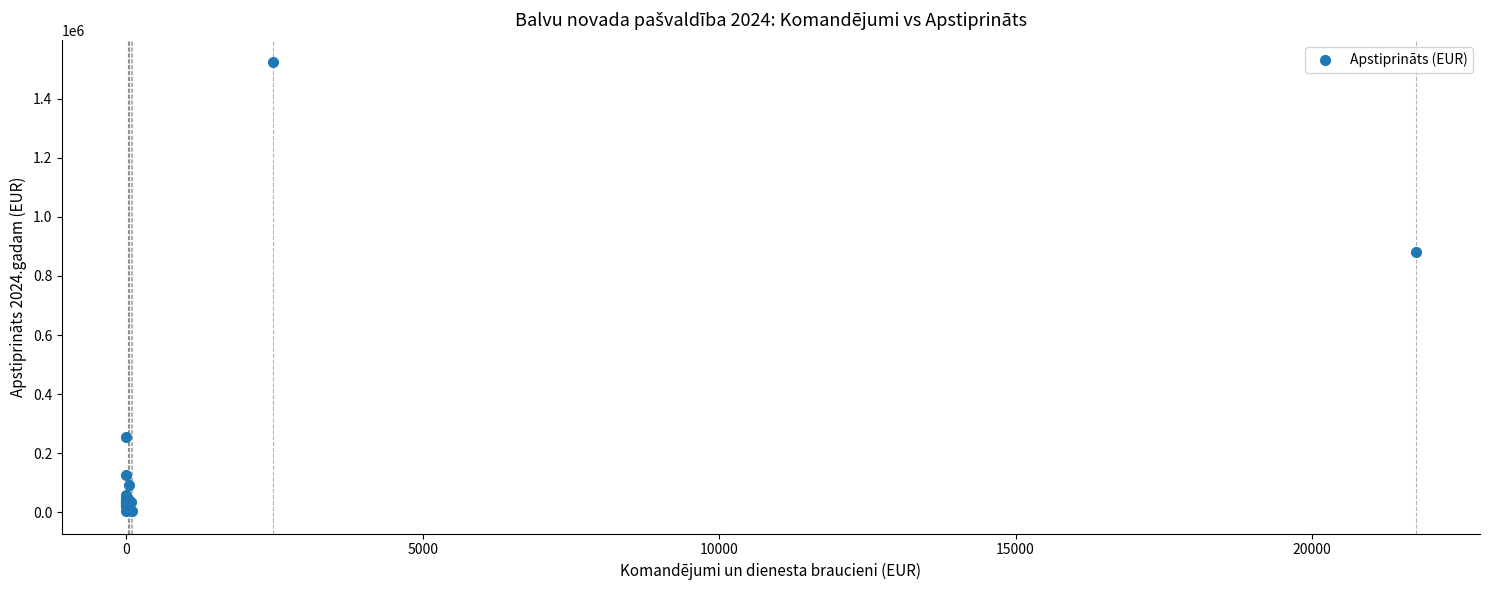

What Y value in the scatter plot is closest to 763751?

881967